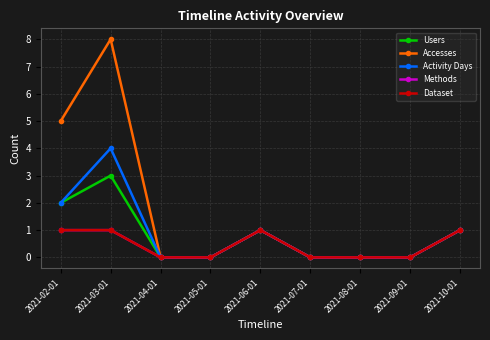

Is this an area chart (filled region under the line)?

No